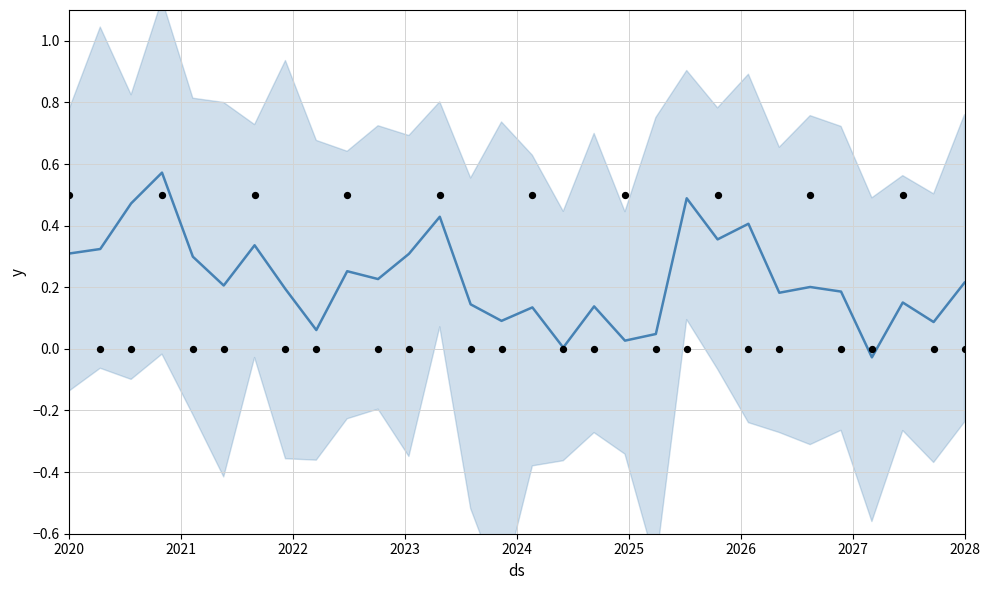

Is the value of actual at 2028 greater than the value of y at 27?

No